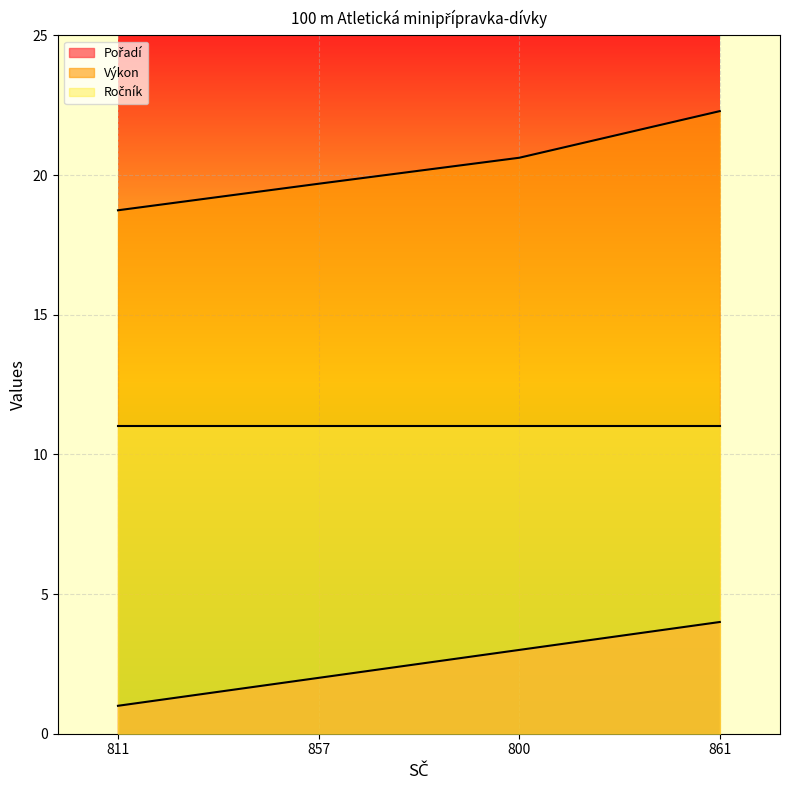

How many lines are shown in the chart?

3